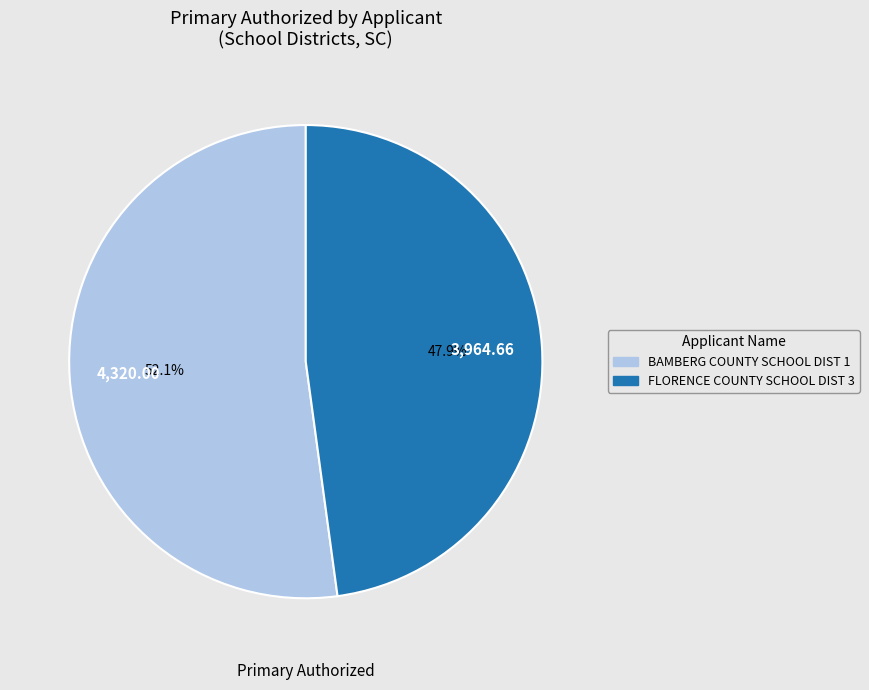

To the nearest percent, what portion does FLORENCE COUNTY SCHOOL DIST 3 represent?

48%